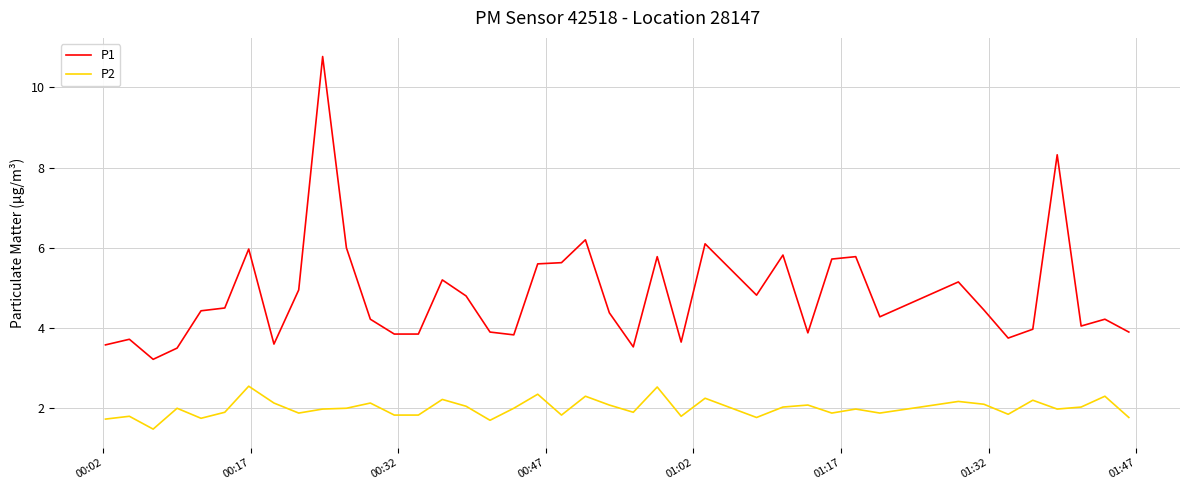

Which series has the largest total across all categories?

P1